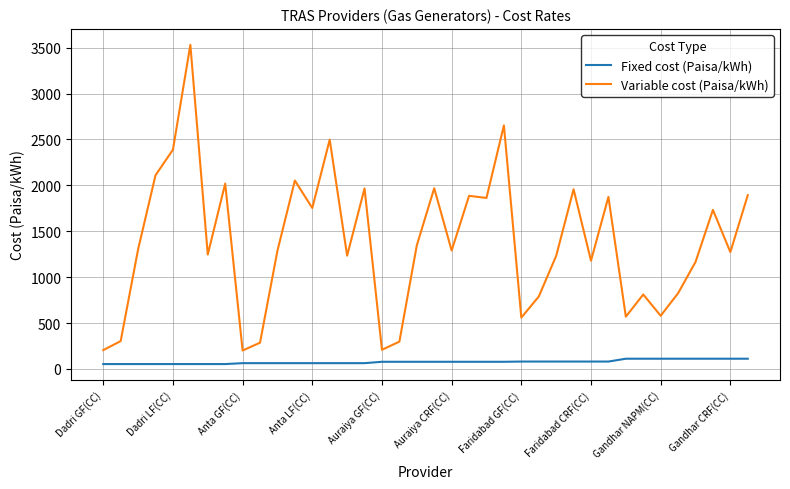

True or false: Fixed cost (Paisa/kWh) and Variable cost (Paisa/kWh) cross at least once.

False